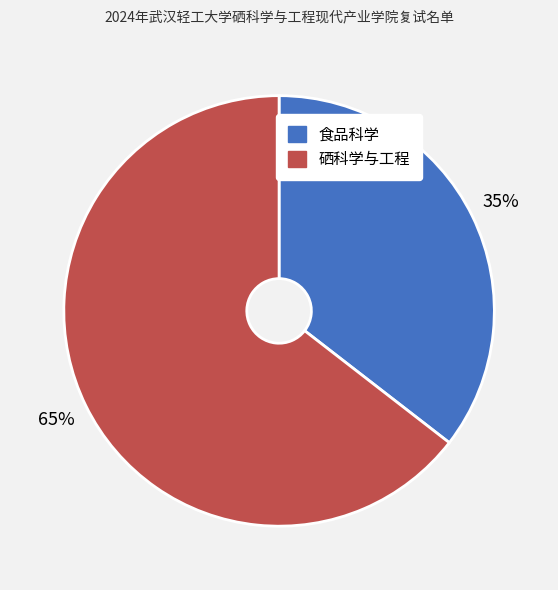

What is the smallest slice in the pie chart?

食品科学